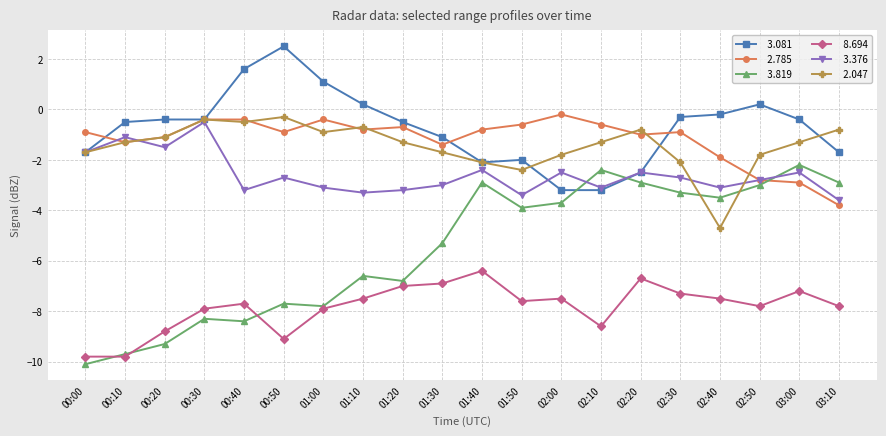

What is the total value across all series at 00:20?

-22.2